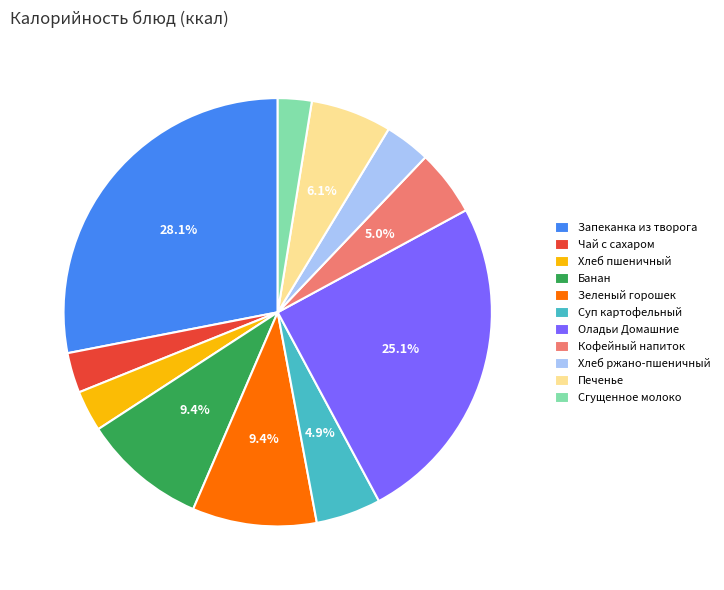

What is the ratio of the value at Зеленый горошек to the value at Запеканка из творога?

0.3